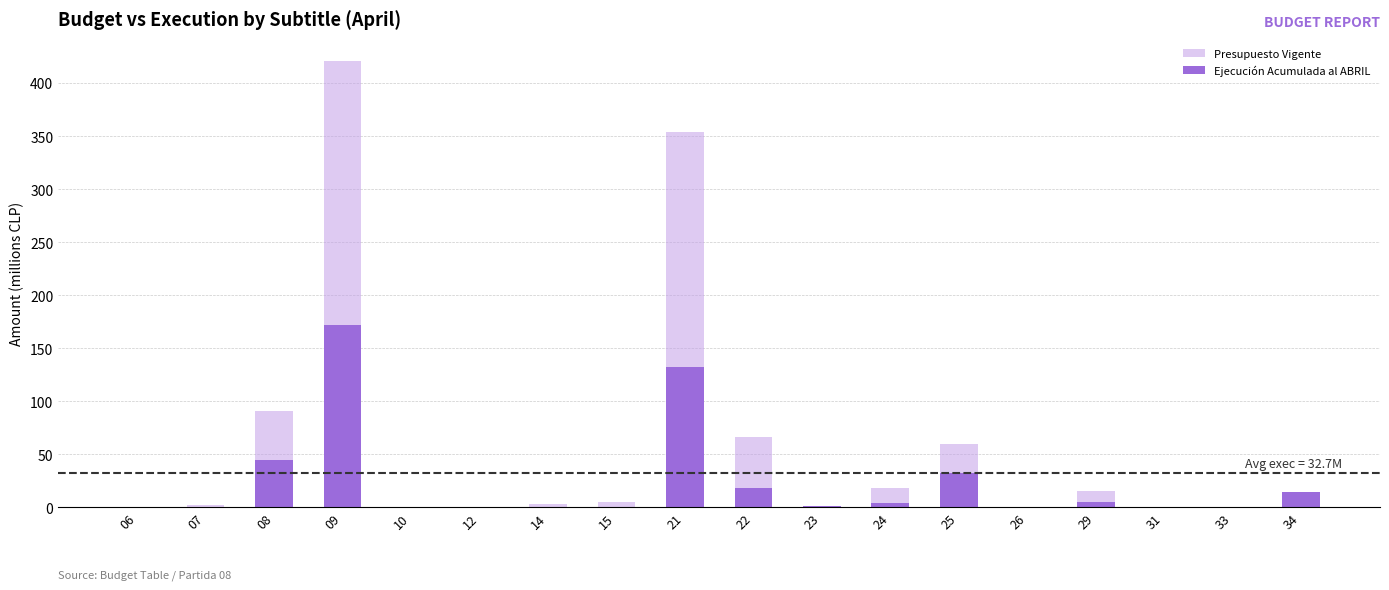

Reading left to right, list all the values displayed in this chart.

Presupuesto Vigente: 0.2	1.8	90.7	420.6	0.0	0.0	3.5	4.7	353.6	66.4	0.4	18.1	59.4	0.0	15.8	0.7	0.3	6.9
Ejecución Acumulada al ABRIL: 0.0	0.5	45.0	171.8	0.0	0.6	0.0	0.0	132.5	18.2	1.1	3.8	32.4	0.0	4.5	0.0	0.0	14.1